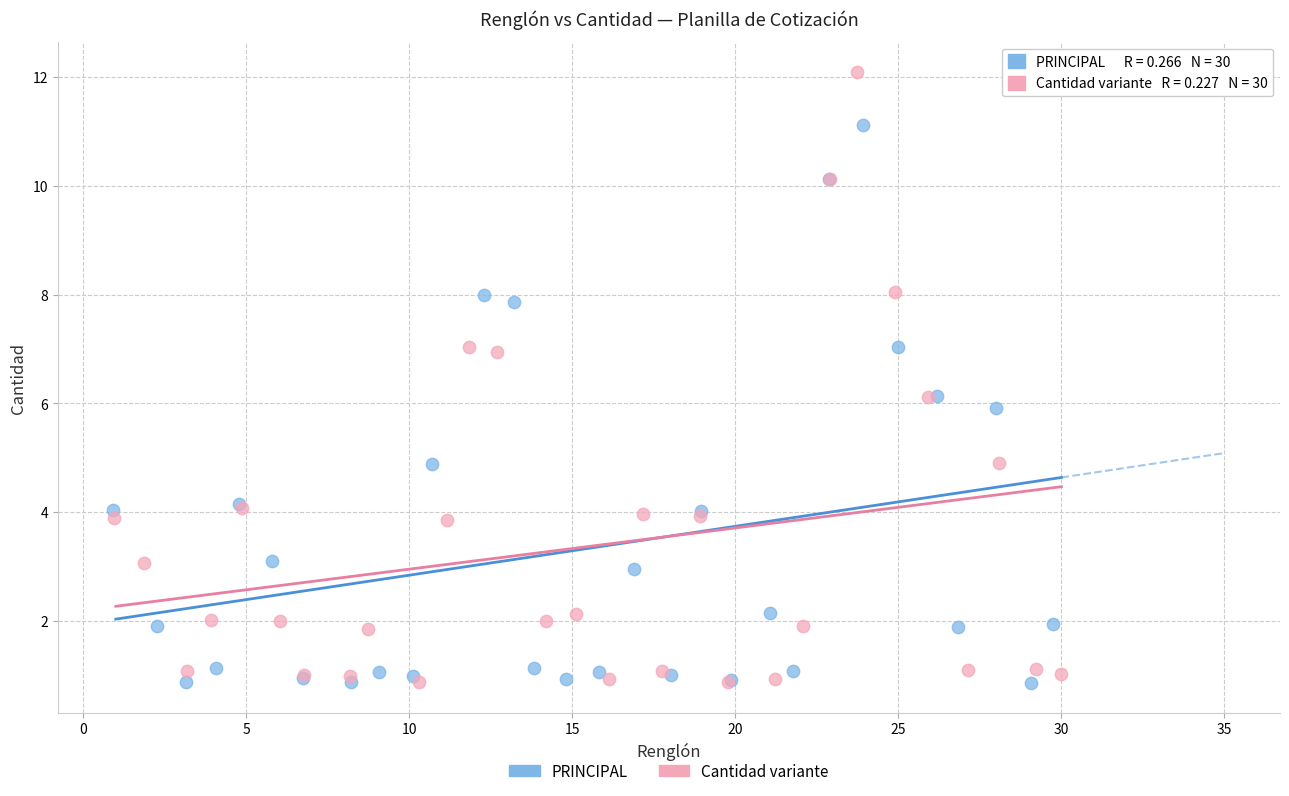

Which series has the widest spread of Y values?

Cantidad variante